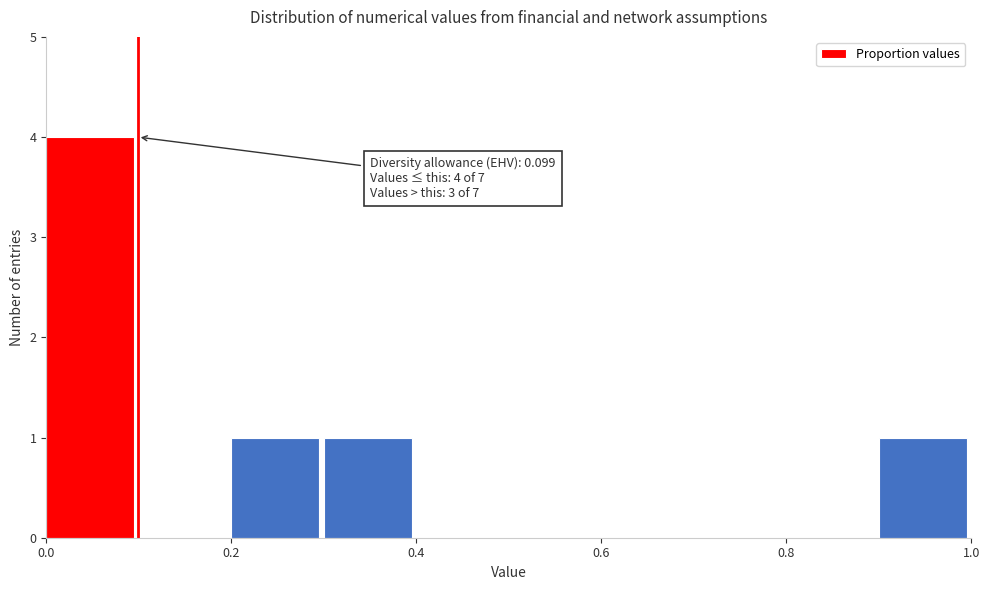

Over which range of the x-axis is the bar tallest?

0.0 to 0.1